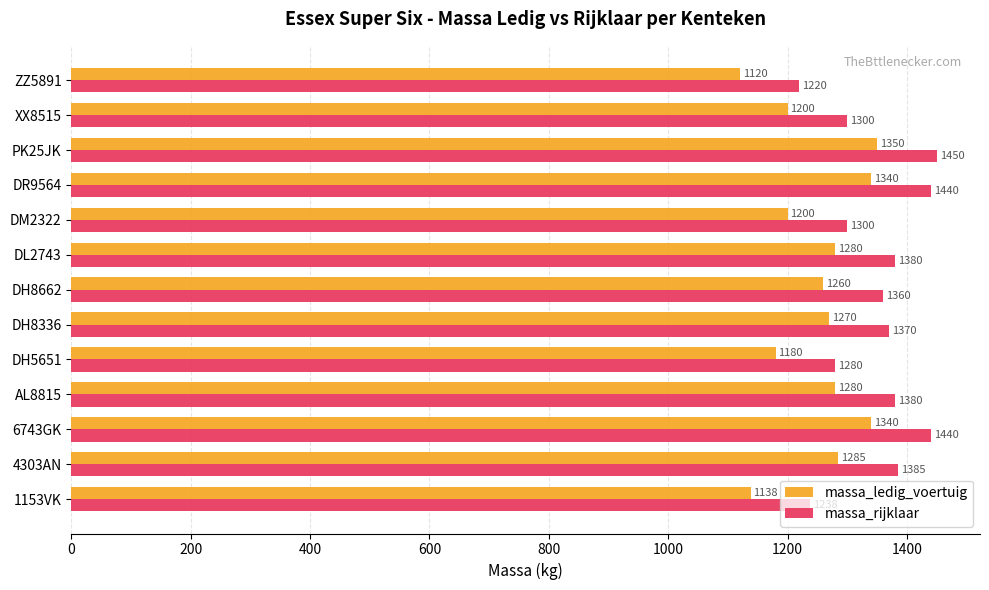

At which label does massa_ledig_voertuig reach its peak?

PK25JK